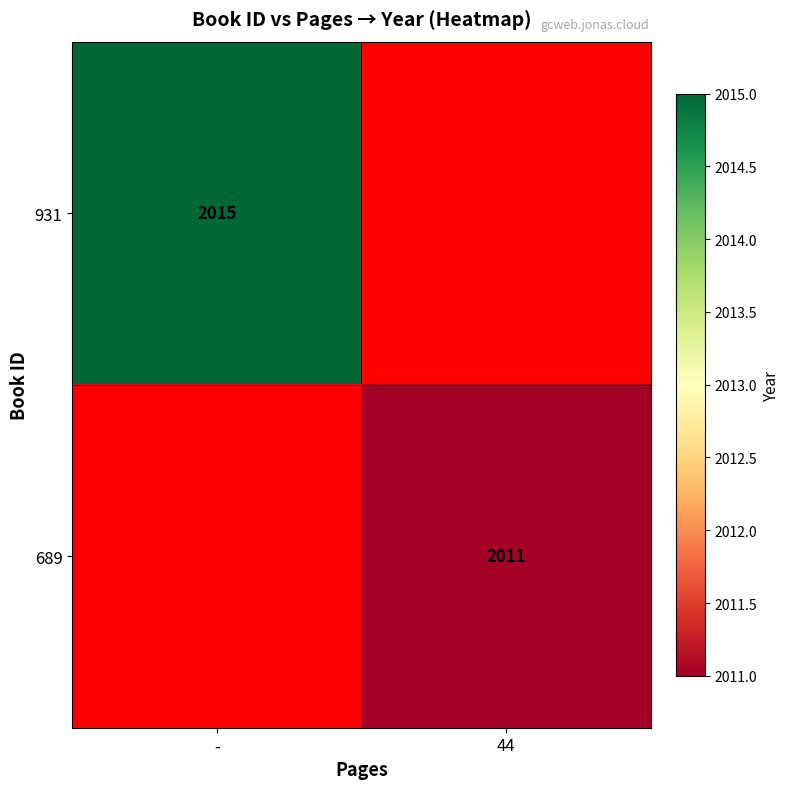

The 689 series shows 3037 at 44. True or false?

False